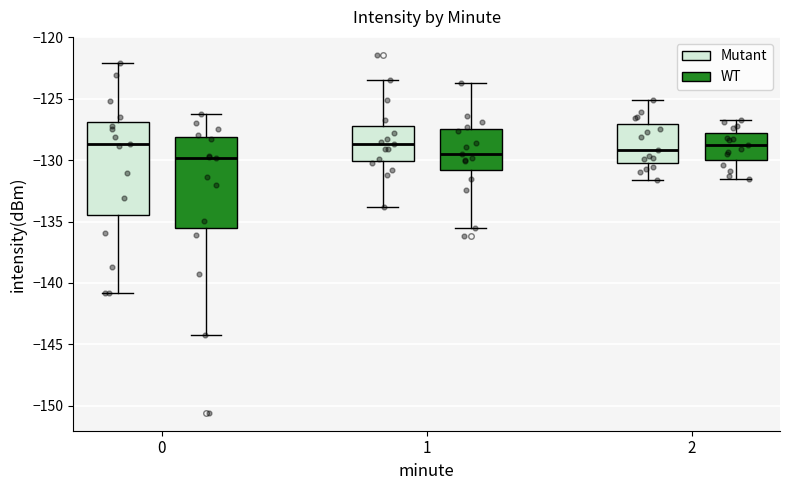

Where does the median line of the box for 1 (Mutant) sit on the y-axis? The values are not printed on the chart, so give them approximately, as read against the axis.

-128.5